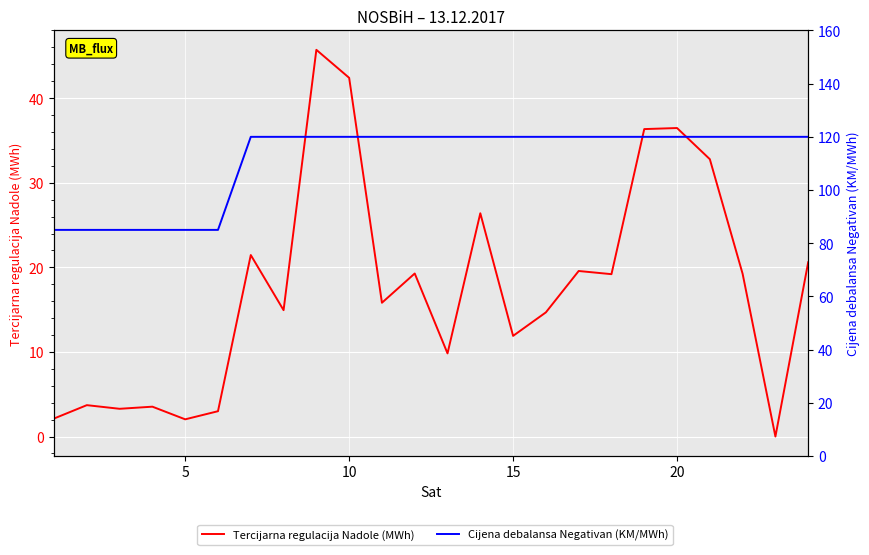

Reading right to left, extract all data points from this chart.

Tercijarna regulacija Nadole (MWh): 20.6	0.0	19.2	32.8	36.5	36.3	19.2	19.6	14.7	11.9	26.4	9.8	19.3	15.8	42.4	45.7	14.9	21.5	3.0	2.0	3.5	3.3	3.7	2.1
Cijena debalansa Negativan (KM/MWh): 120.0	120.0	120.0	120.0	120.0	120.0	120.0	120.0	120.0	120.0	120.0	120.0	120.0	120.0	120.0	120.0	120.0	120.0	85.0	85.0	85.0	85.0	85.0	85.0